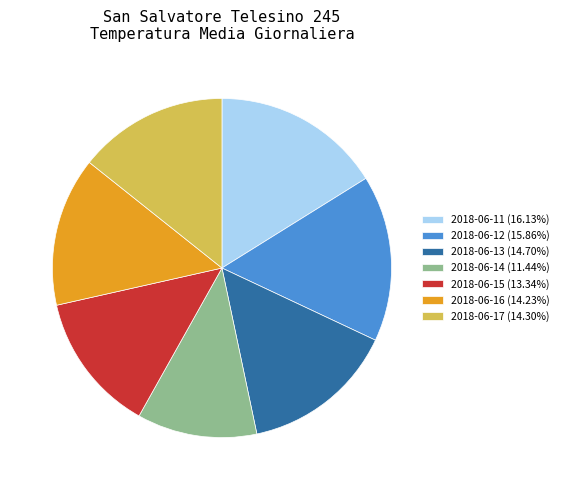

The 2018-06-11 slice represents 23% of the pie. True or false?

False